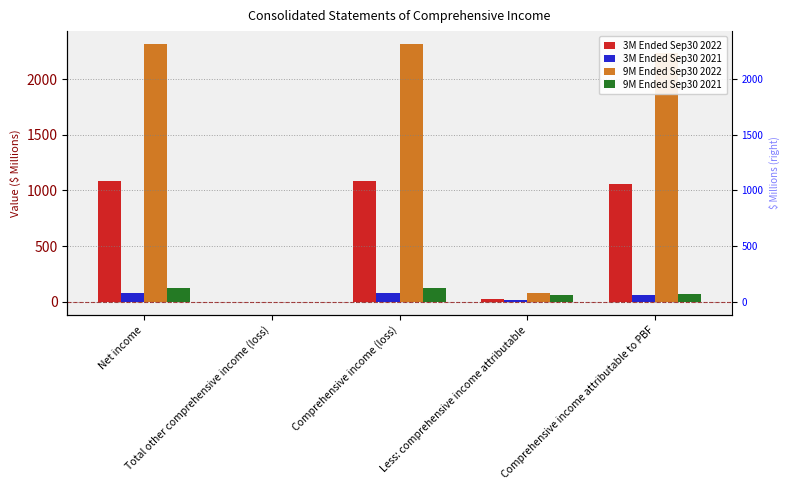

What is the sum of all 9M Ended Sep30 2021 values?

379.5